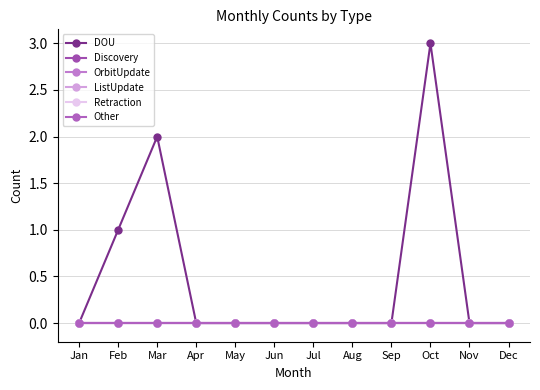

Is this an area chart (filled region under the line)?

No